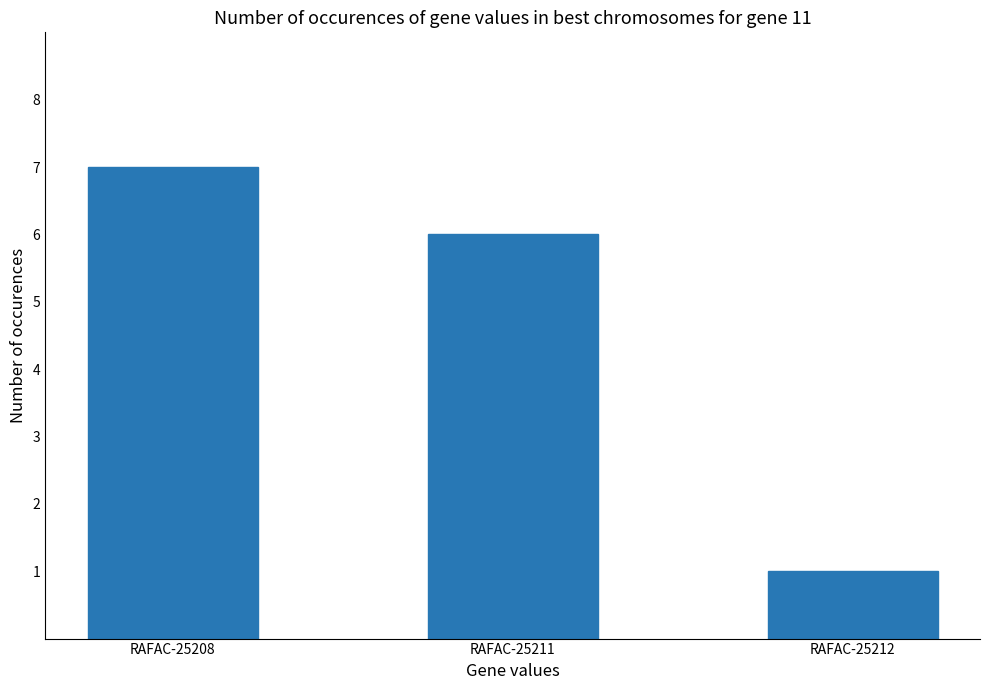

What is the average value?

5